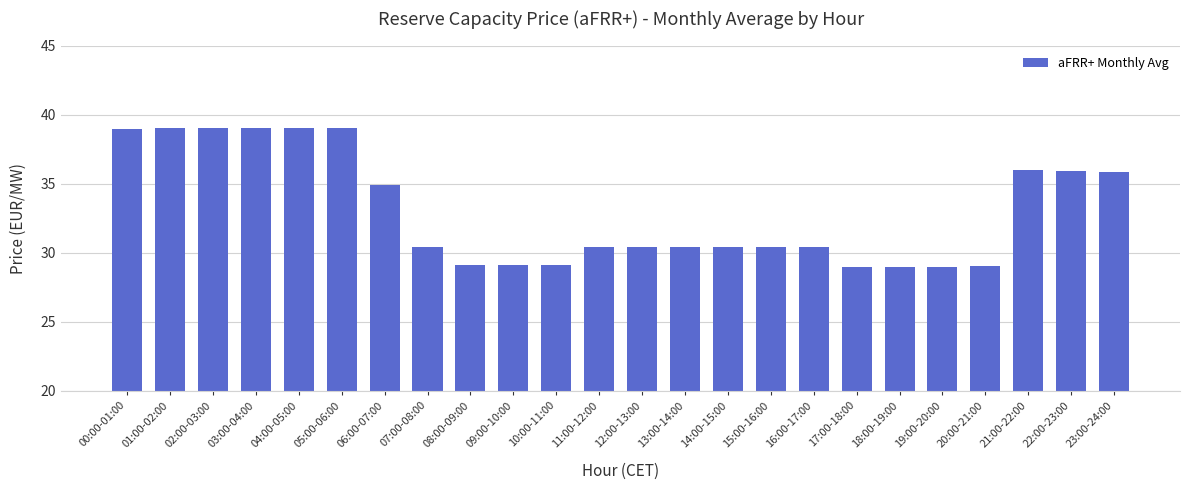

What is the average value?

33.0